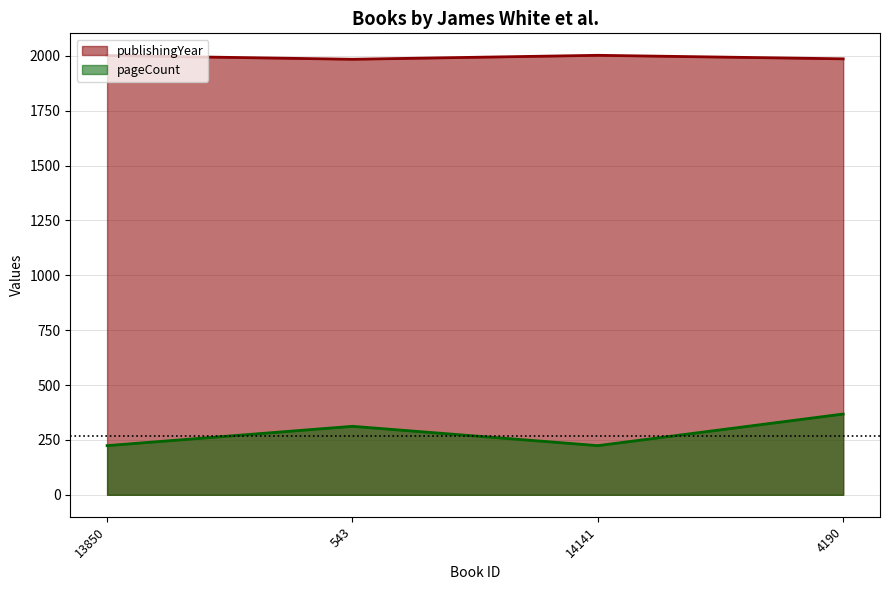

In pageCount, how many points are lower than both neighbors (excluding endpoints)?

1